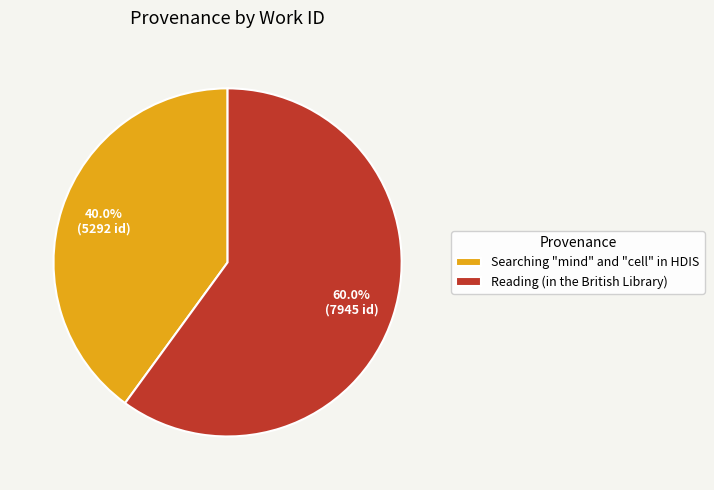

Between Searching "mind" and "cell" in HDIS and Reading (in the British Library), which is larger?

Reading (in the British Library)